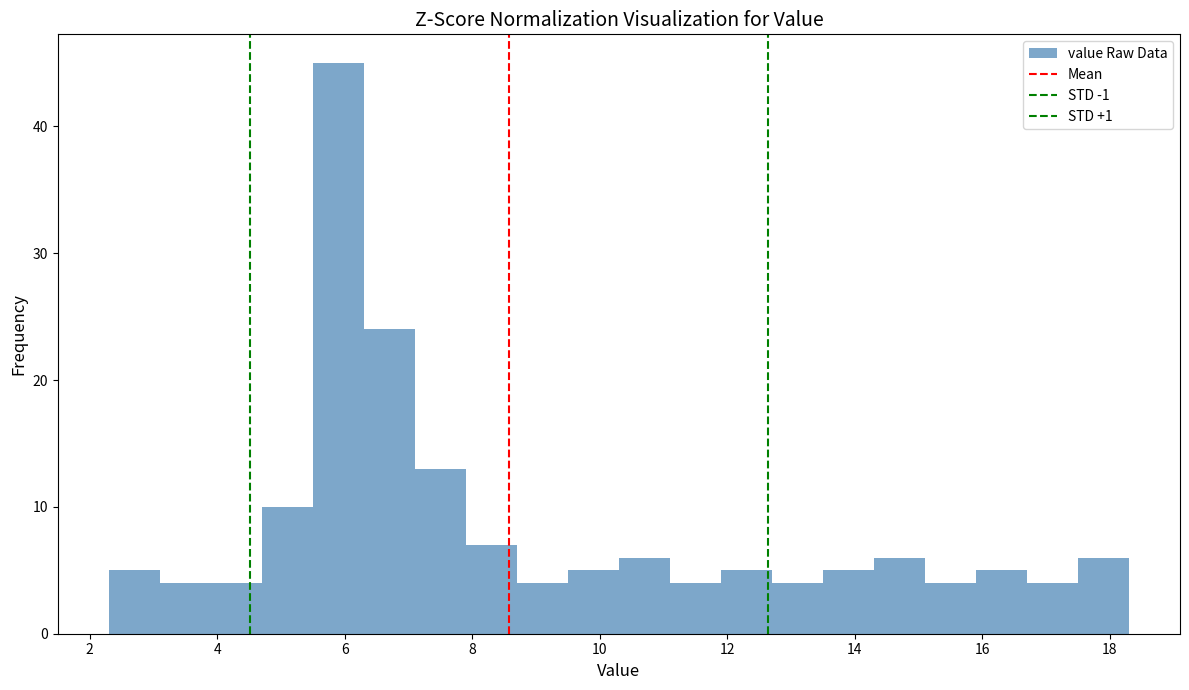

Which range on the x-axis has the tallest bar?

5.5 to 6.3